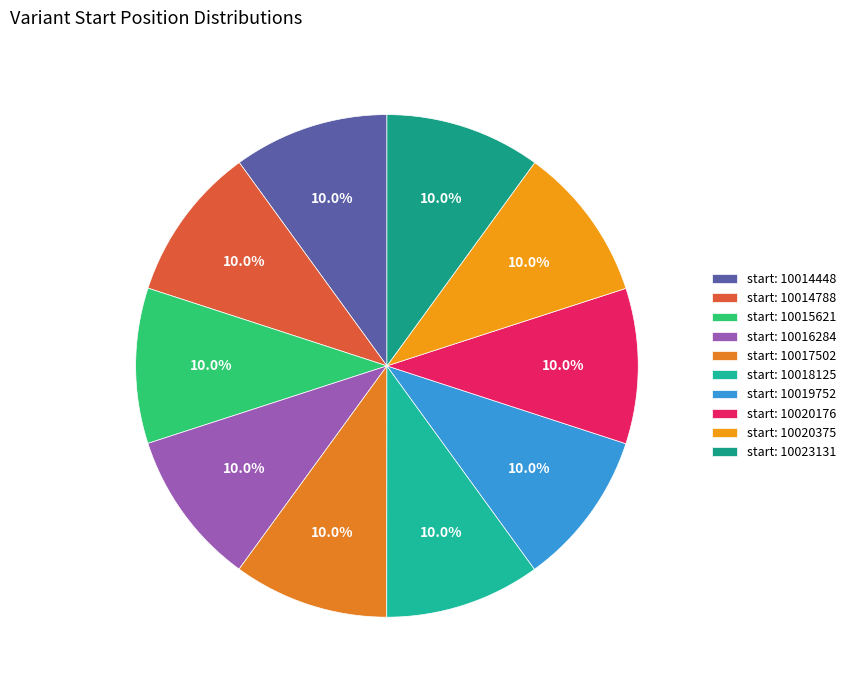

How many slices are in this pie chart?

10